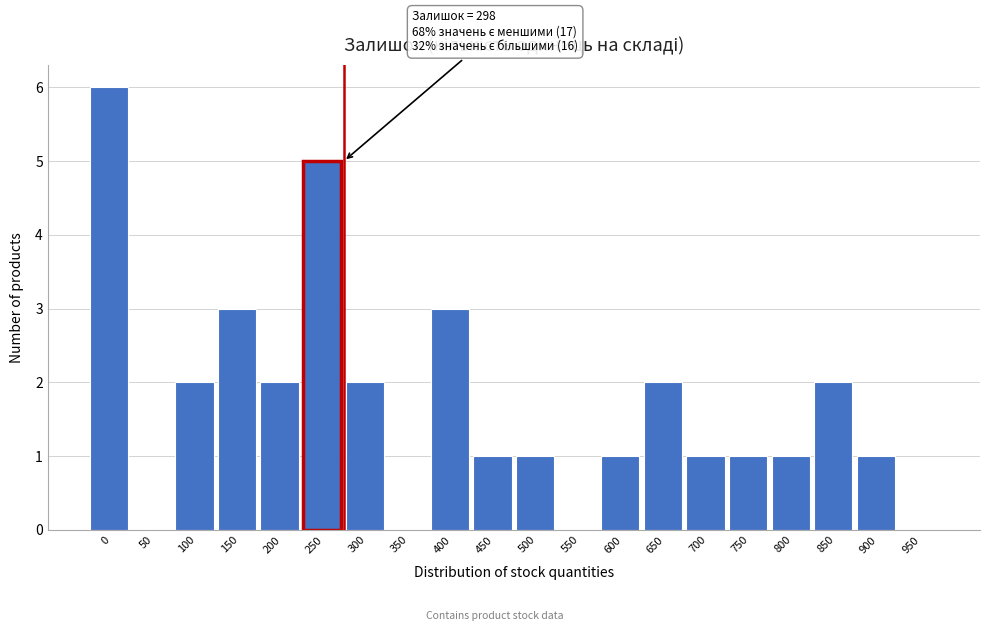

Reading left to right, what are all the values shown in this chart?

0=6	50=0	100=2	150=3	200=2	250=5	300=2	350=0	400=3	450=1	500=1	550=0	600=1	650=2	700=1	750=1	800=1	850=2	900=1	950=0